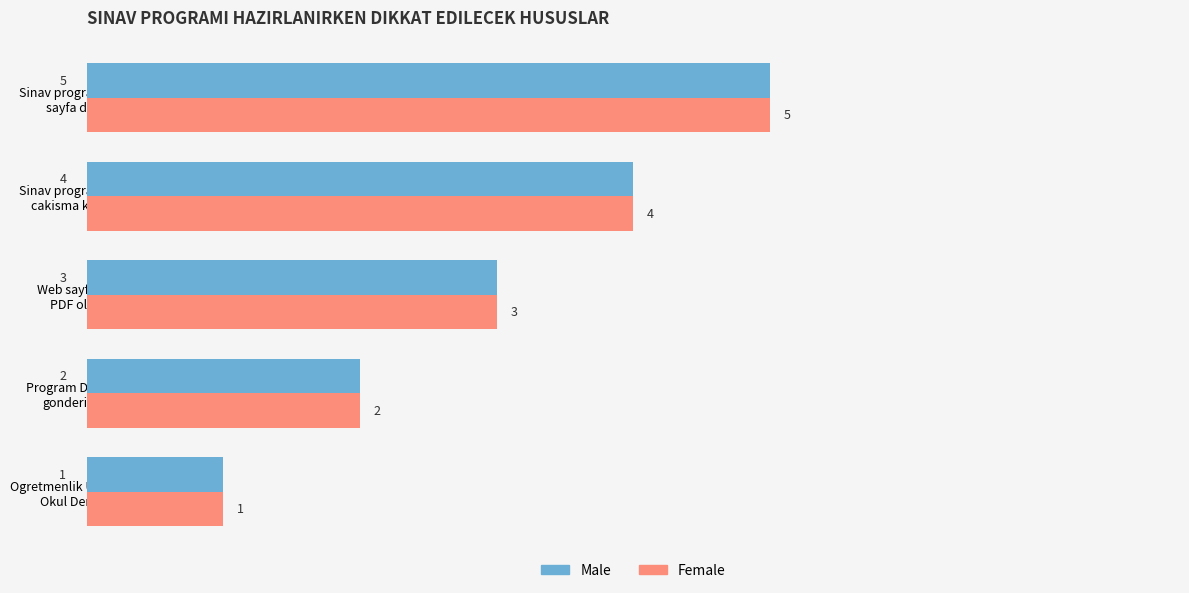

What is the greatest value displayed?

5